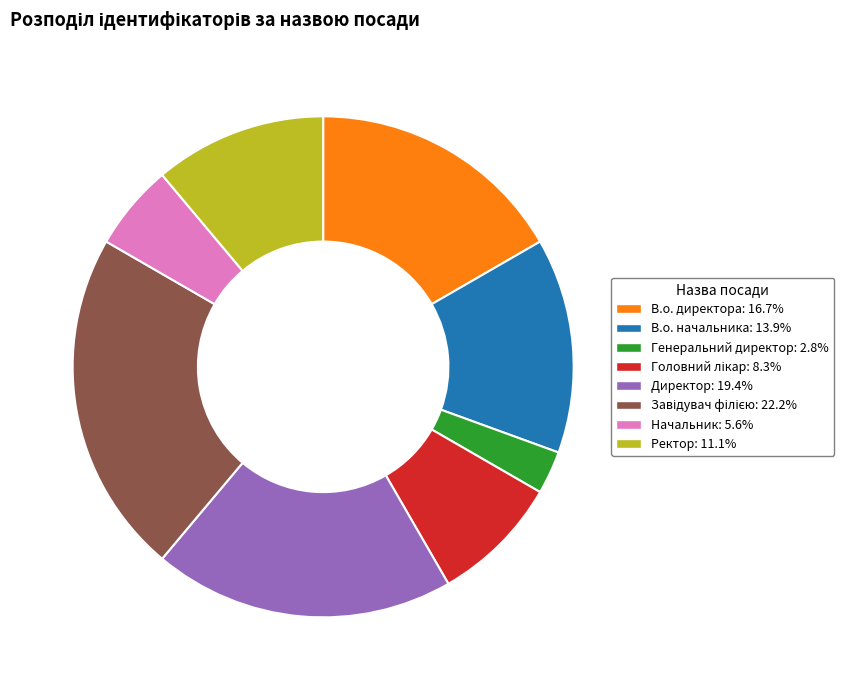

What is the ratio of the value at Ректор: 11.1% to the value at Директор: 19.4%?

0.6